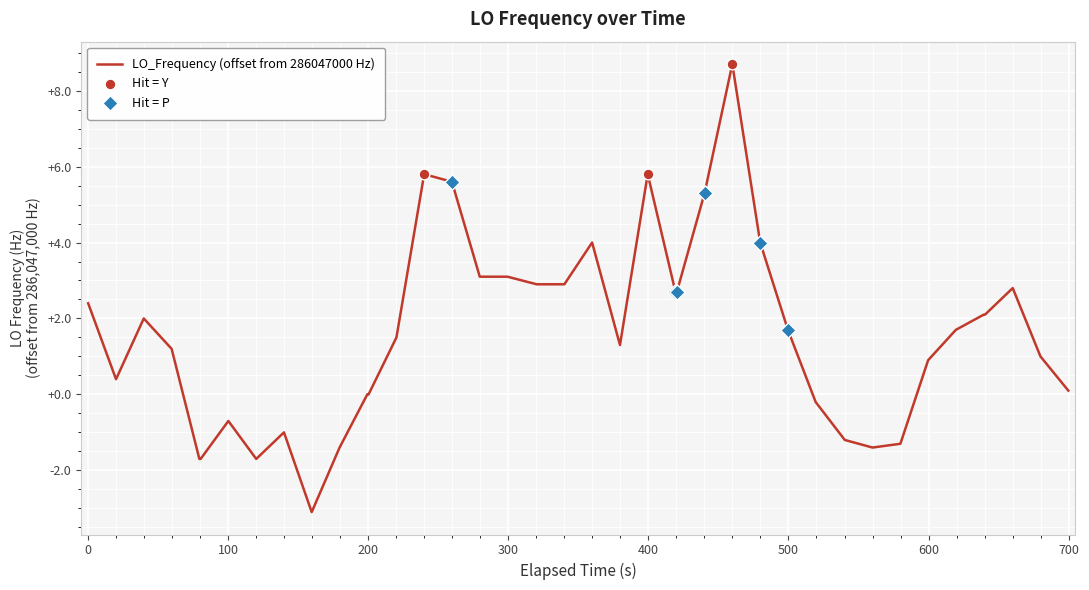

What is the difference between the maximum and minimum values?

11.8